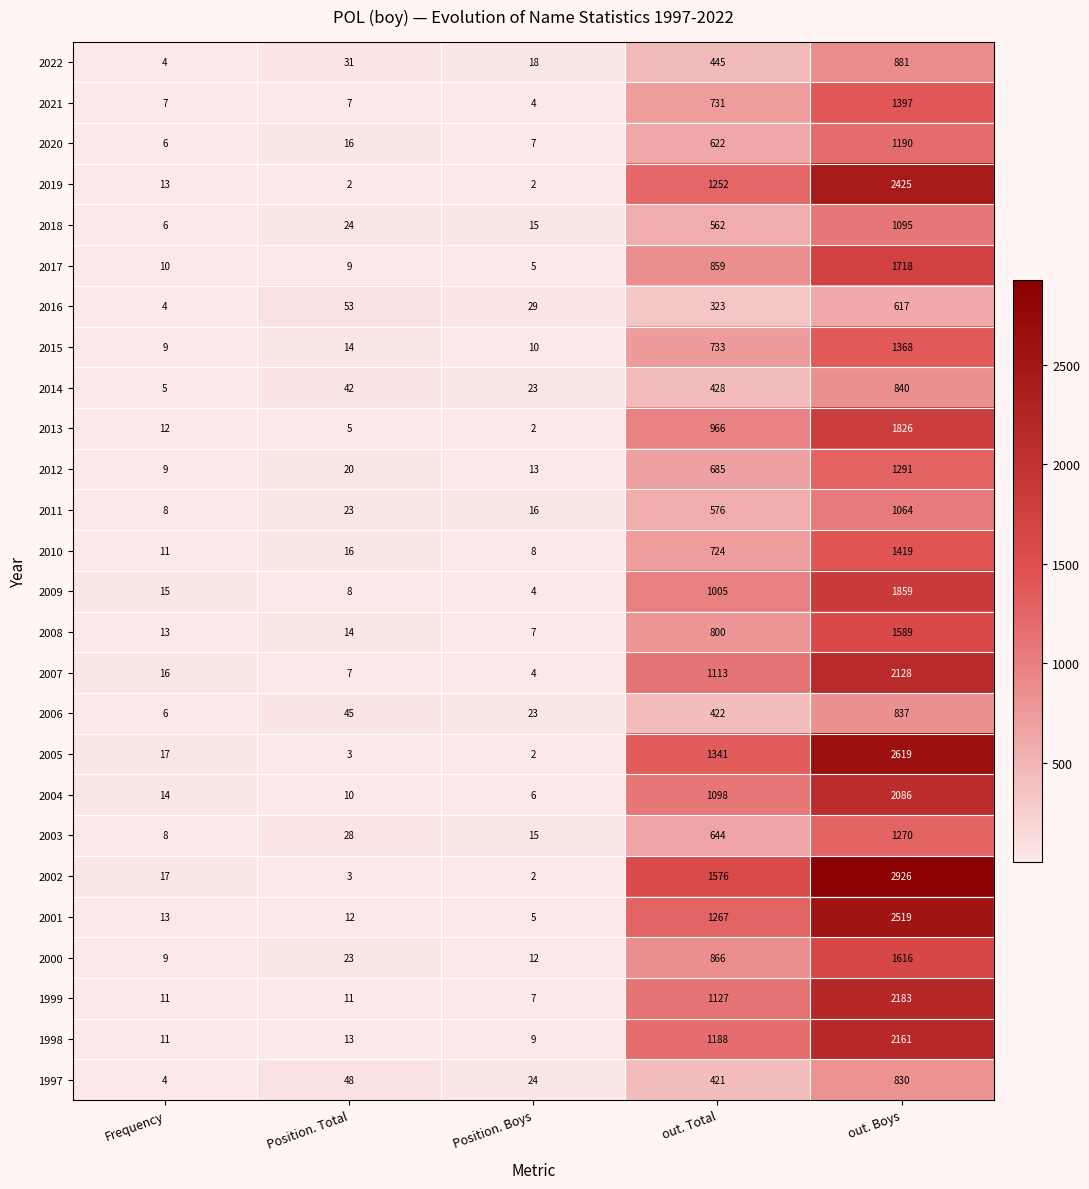

Rank the series at out. Boys from highest to lowest value.

2002, 2005, 2001, 2019, 1999, 1998, 2007, 2004, 2009, 2013, 2017, 2000, 2008, 2010, 2021, 2015, 2012, 2003, 2020, 2018, 2011, 2022, 2014, 2006, 1997, 2016